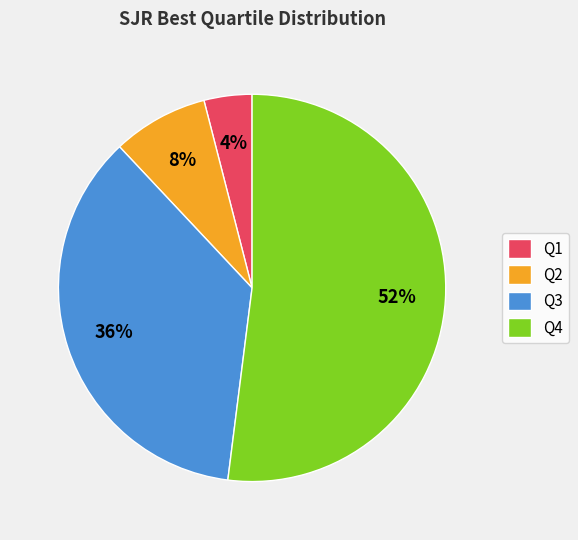

What percentage is the Q1 slice, to the nearest percent?

4%